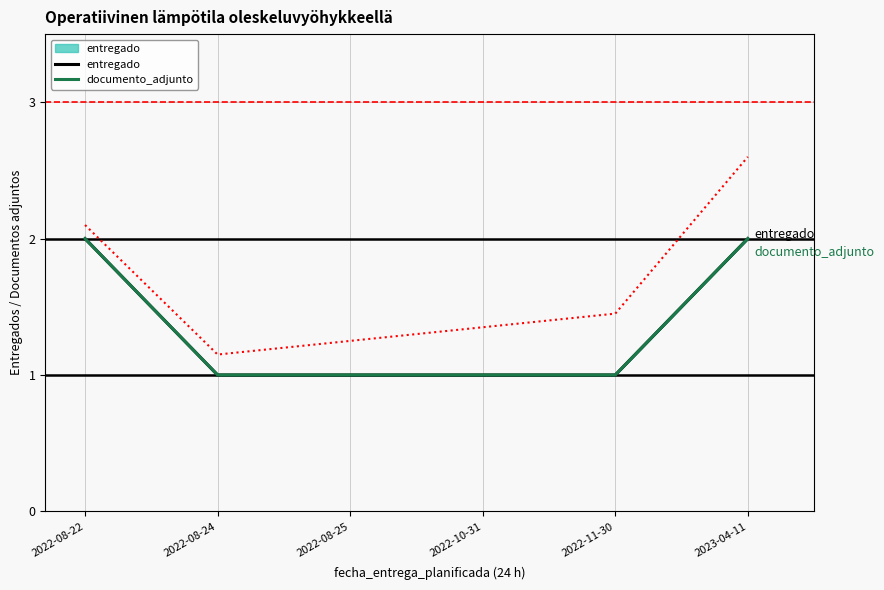

How many lines are shown in the chart?

2